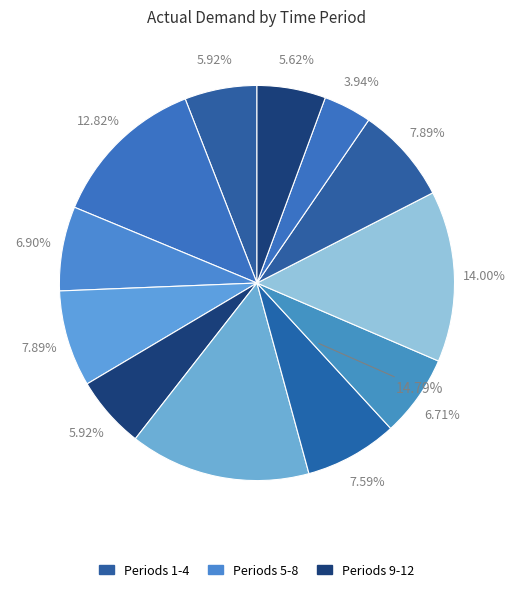

Does Period 5 represent more than half of the total?

No